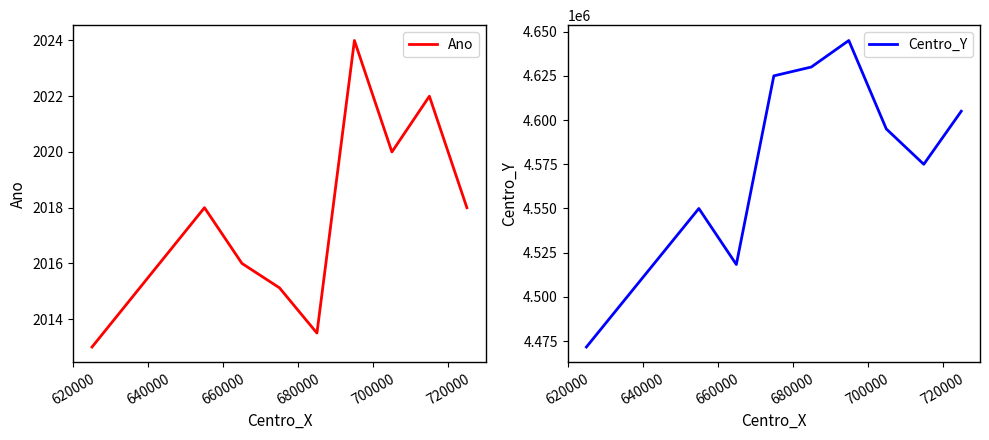

What is the minimum value for Centro_Y?

4471666.7